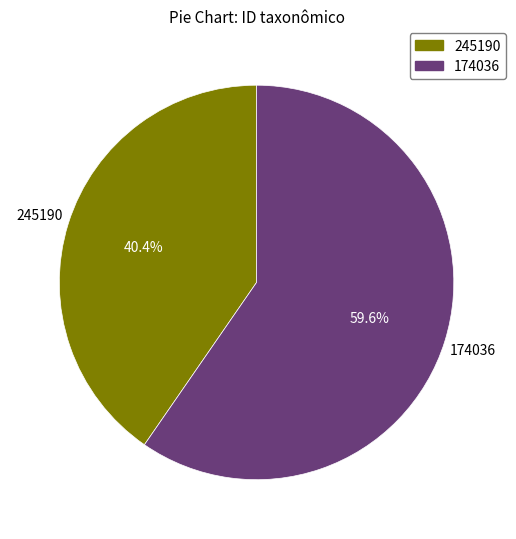

To the nearest percent, what is the difference between the 245190 and 174036 slice percentages?

19%